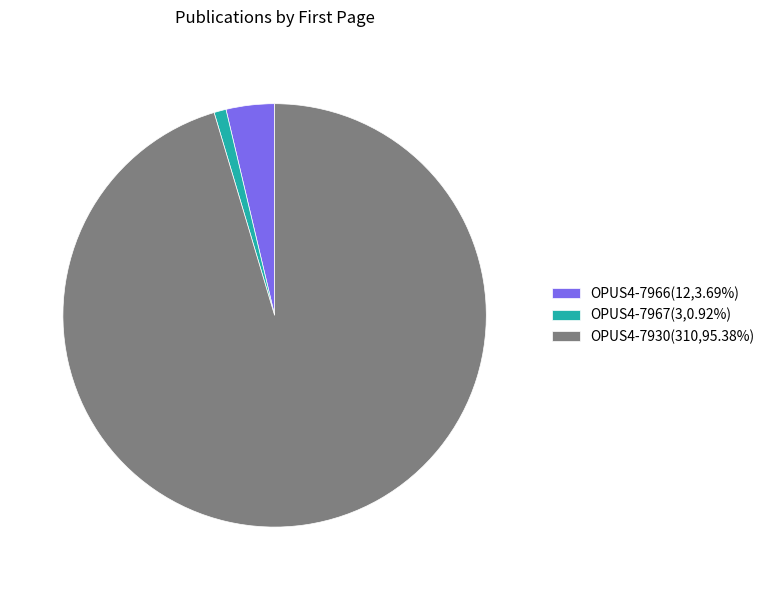

What is the smallest slice in the pie chart?

OPUS4-7967